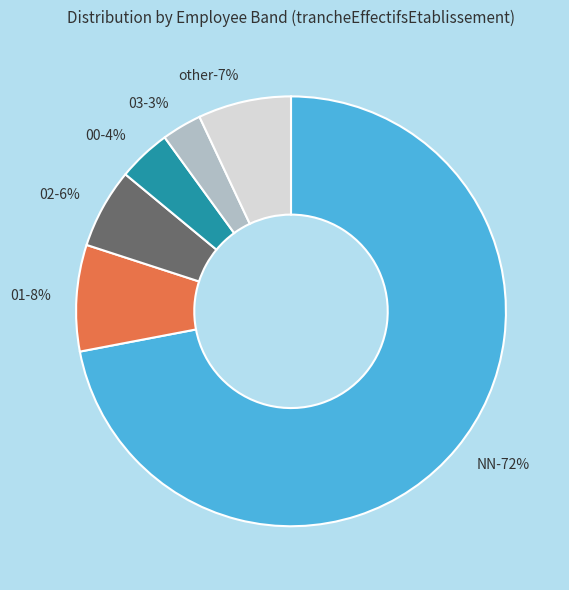

Which category accounts for the majority?

NN